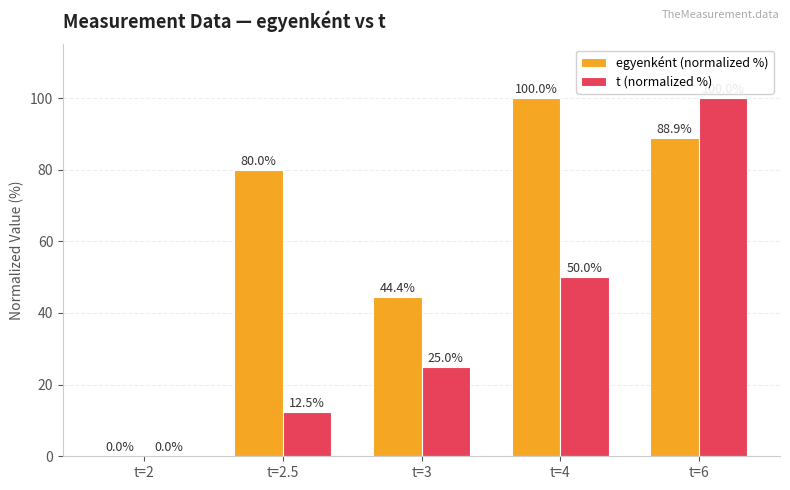

Which series changed the most between t=2.5 and t=4?

t (normalized %)